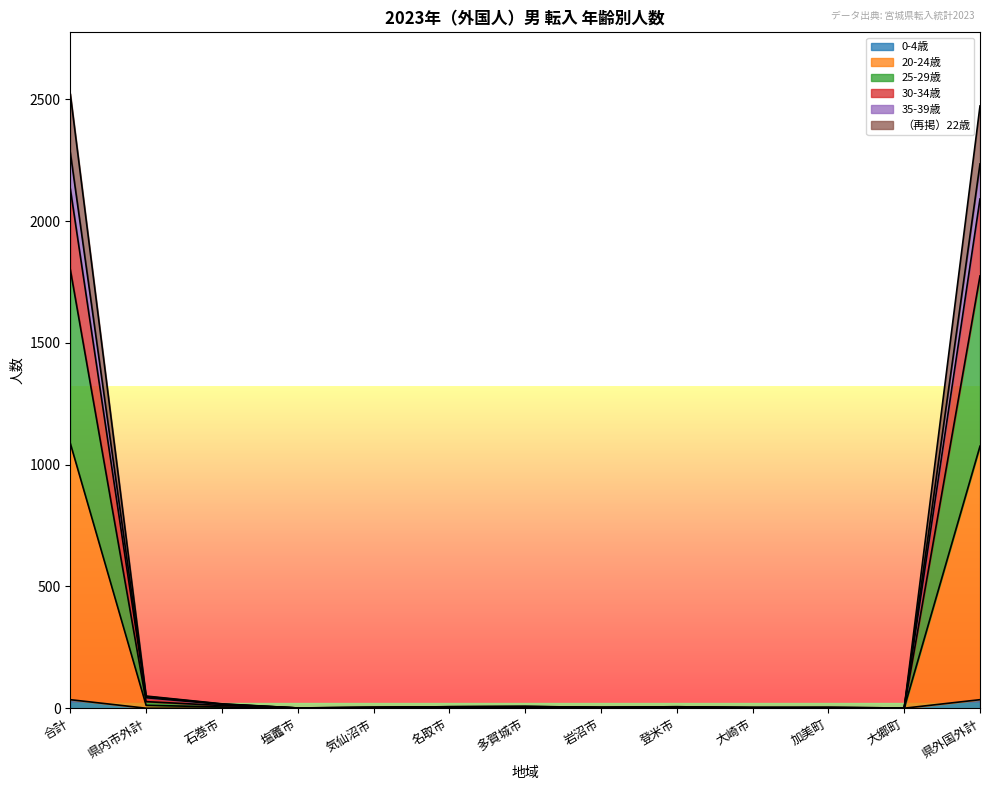

What is the spread (max minus min) of values at 大崎市?

3